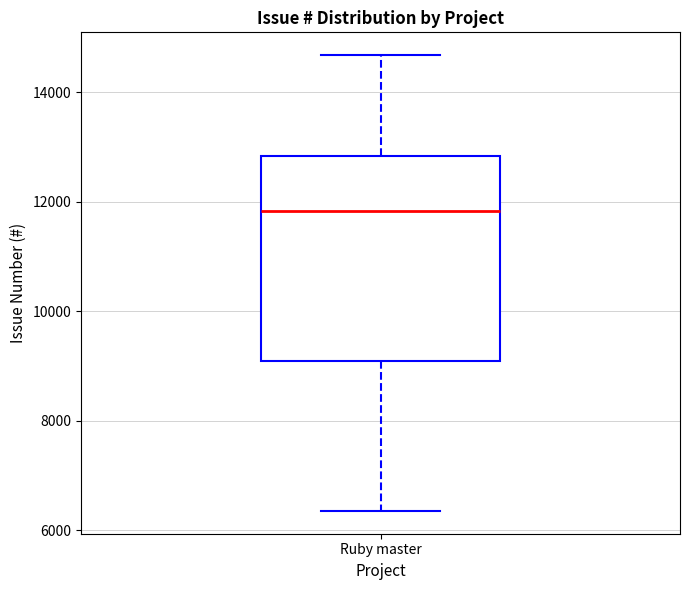

Where is the lower edge of the box for Ruby master on the y-axis? The values are not printed on the chart, so give them approximately, as read against the axis.

9000